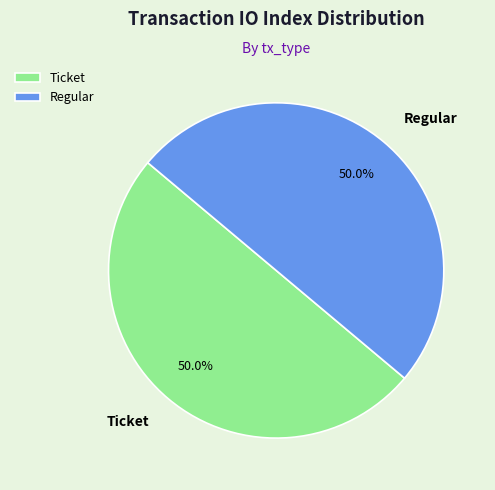

How many segments does this pie chart have?

2